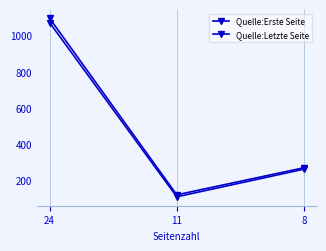

True or false: Quelle:Letzte Seite has a value of 119 at 11.

True